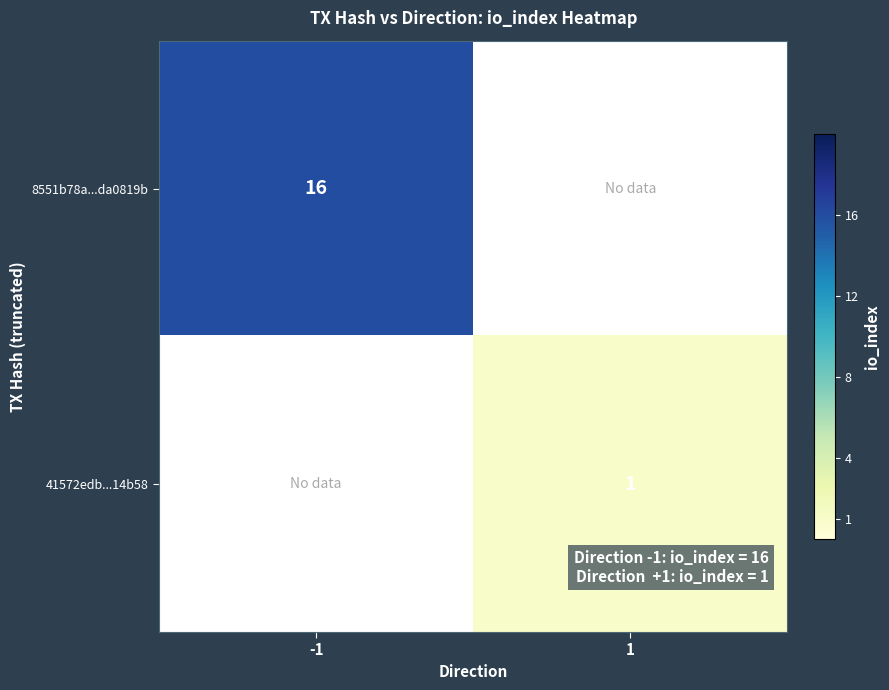

The 41572edb...14b58 series shows 2 at 1. True or false?

False